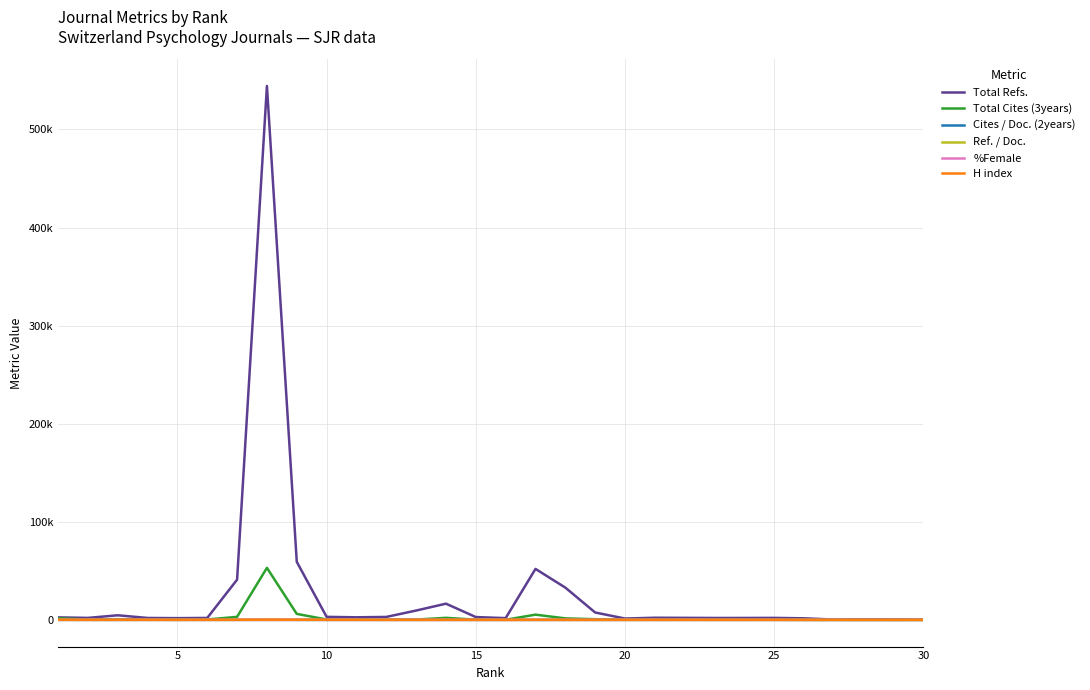

What is the minimum value for H index?

10.0